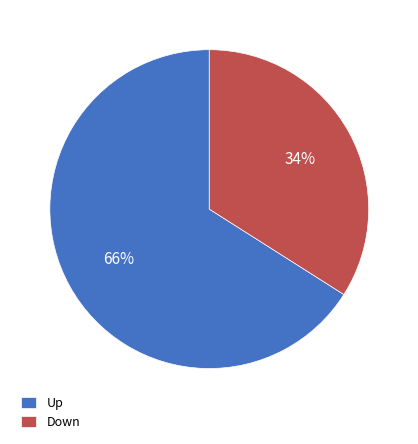

True or false: Up accounts for 66% of the total.

True